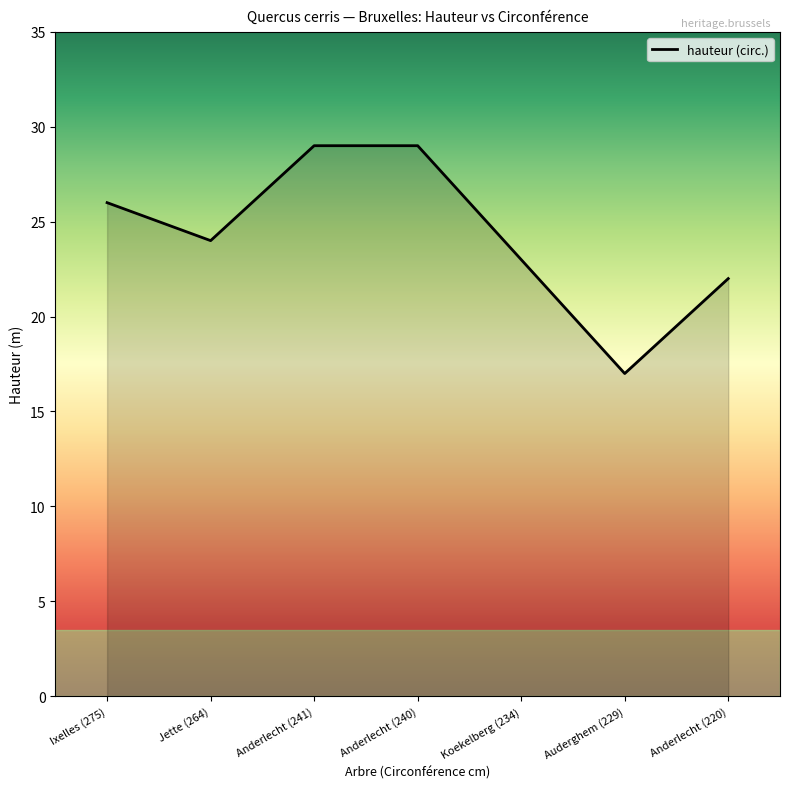

The chart shows a value of 43 at Jette (264). True or false?

False